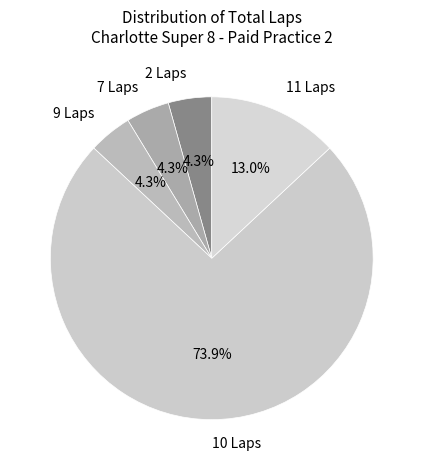

To the nearest percent, what is the difference between the largest and smallest slice percentages?

70%